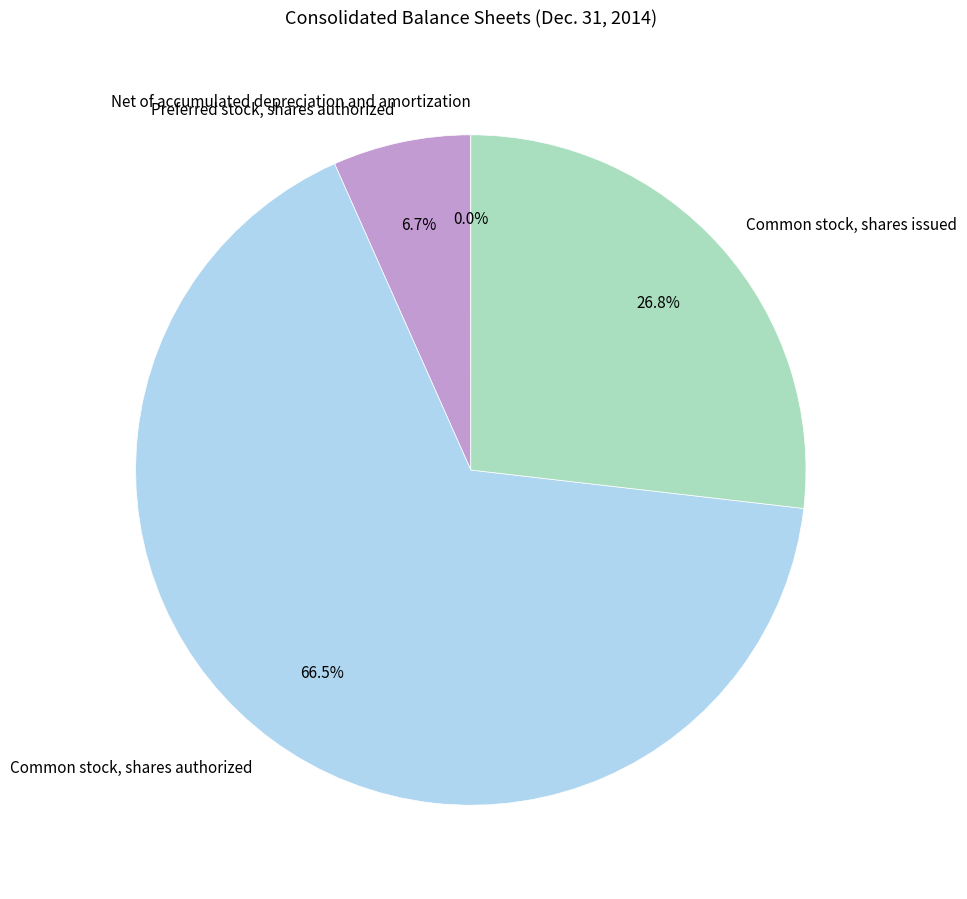

Which slice is the largest?

Common stock, shares authorized